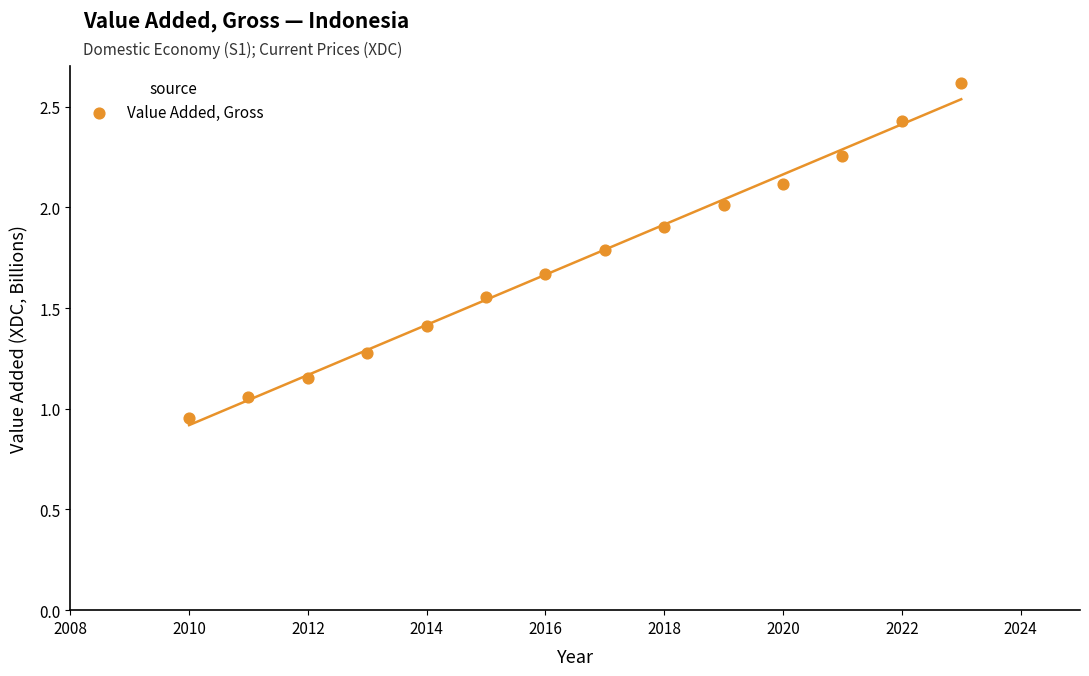

What is the range of X values (max minus min)?

13.0